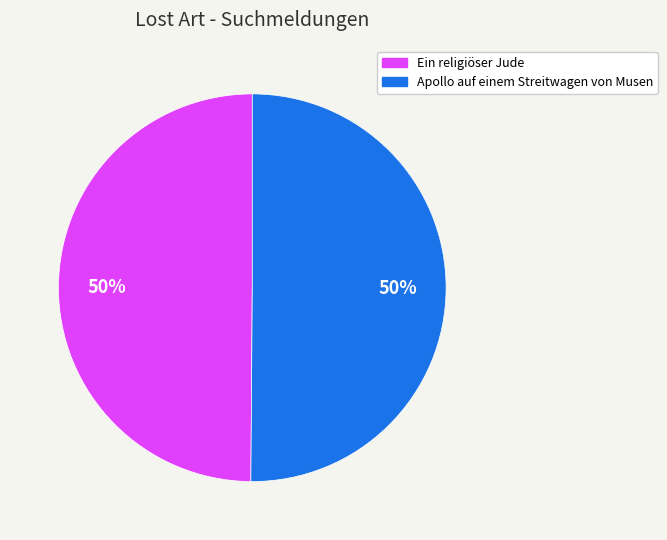

To the nearest percent, what is the combined percentage of Ein religiöser Jude and Apollo auf einem Streitwagen von Musen?

100%